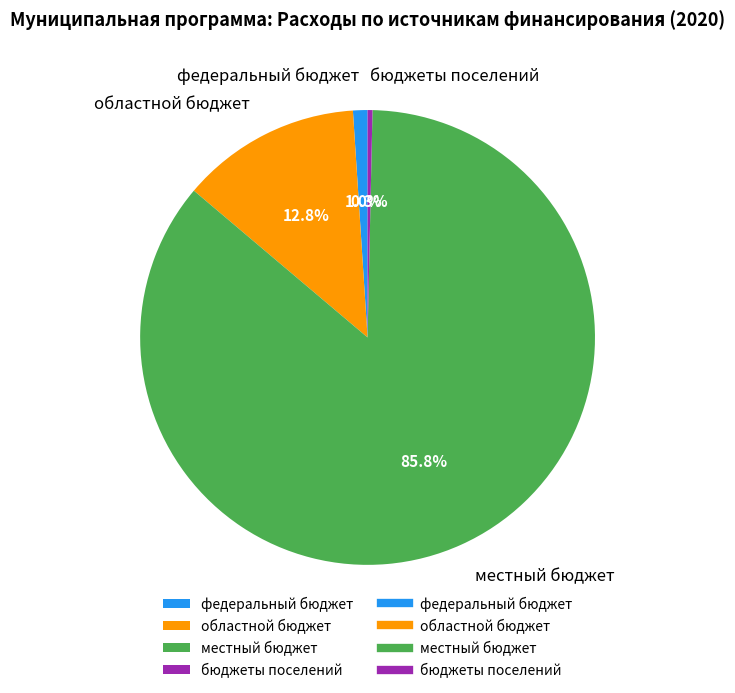

Between местный бюджет and федеральный бюджет, which is larger?

местный бюджет